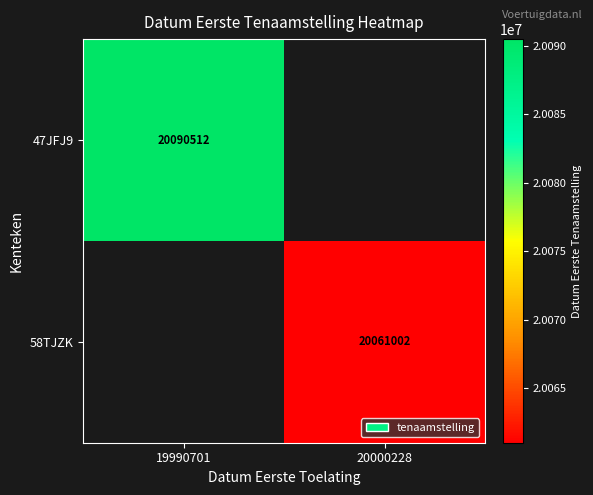

How many data points does each series have?

2